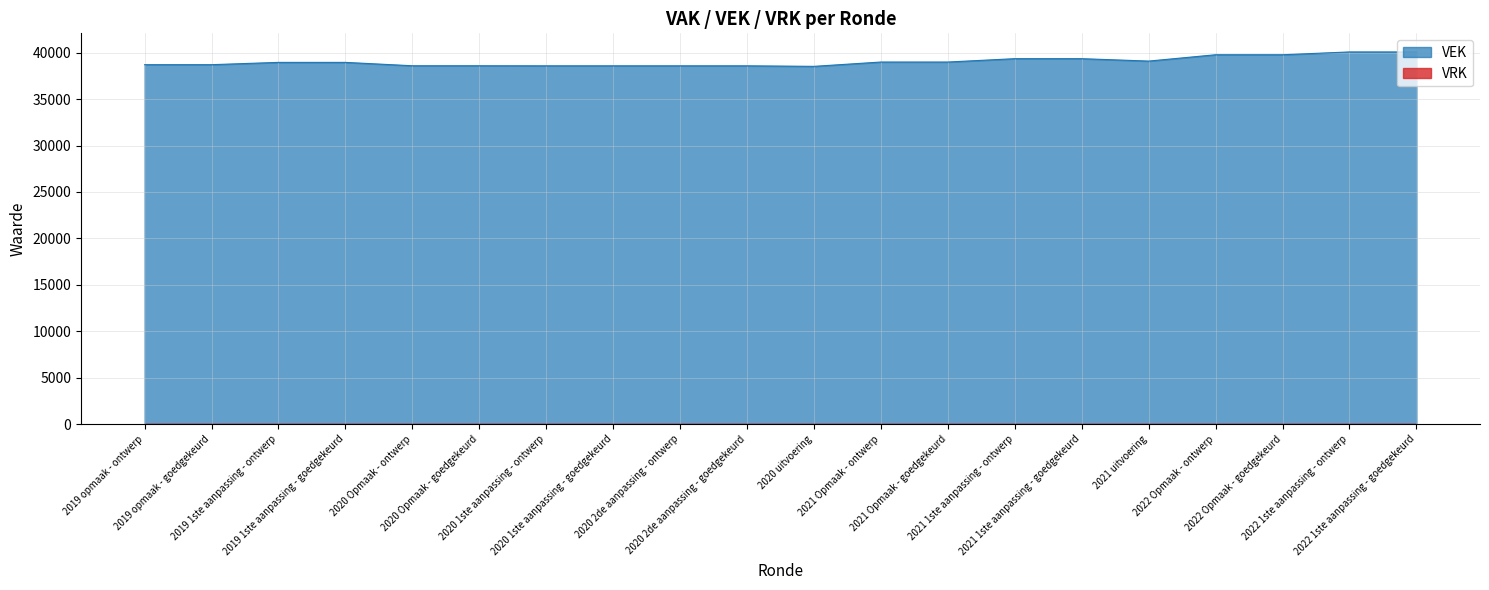

What is the value of the 2nd point from the left?

38709